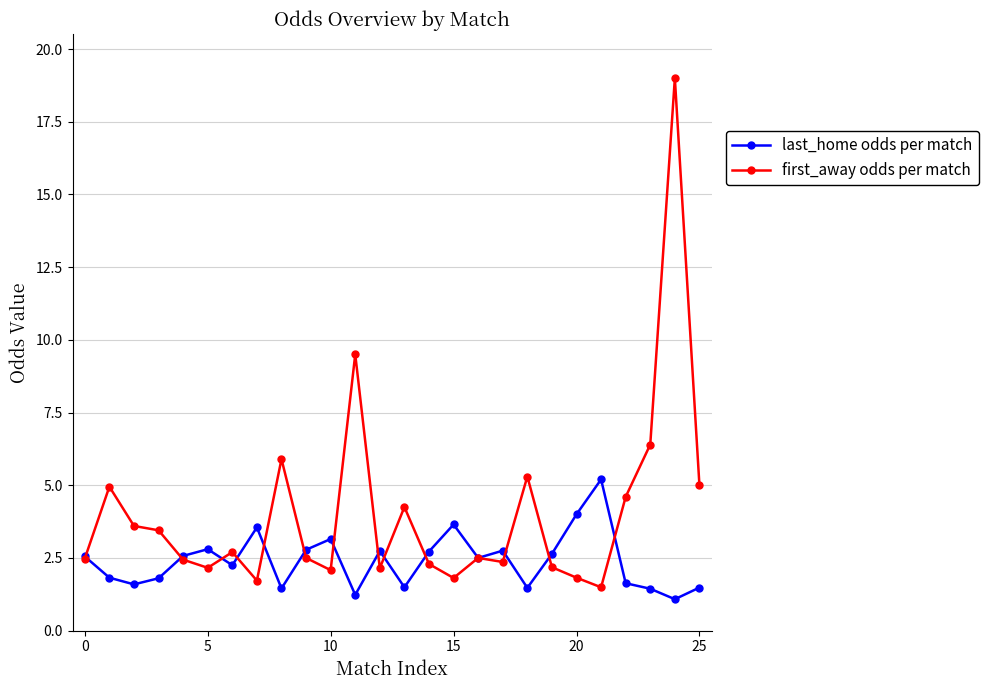

List the series in order of their overall mean, highest first.

first_away odds per match, last_home odds per match